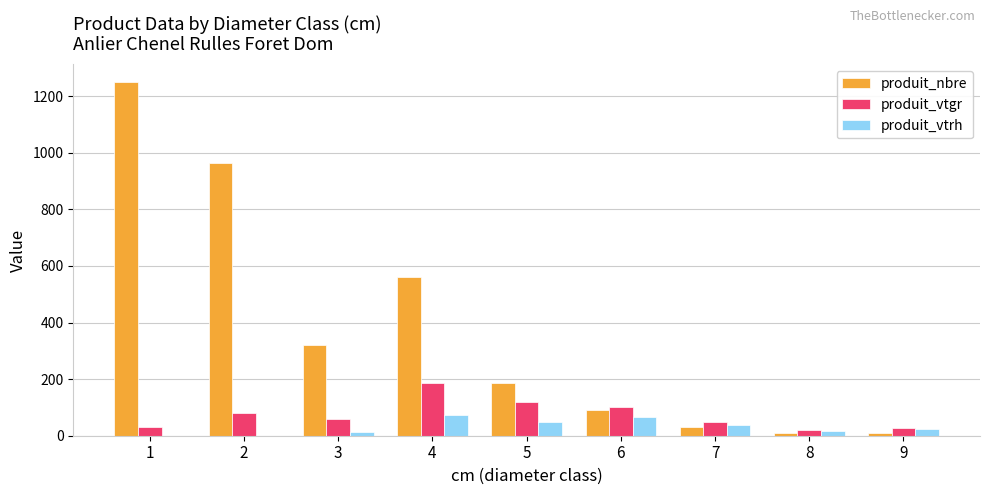

What is the sum of all produit_vtrh values?

278.0